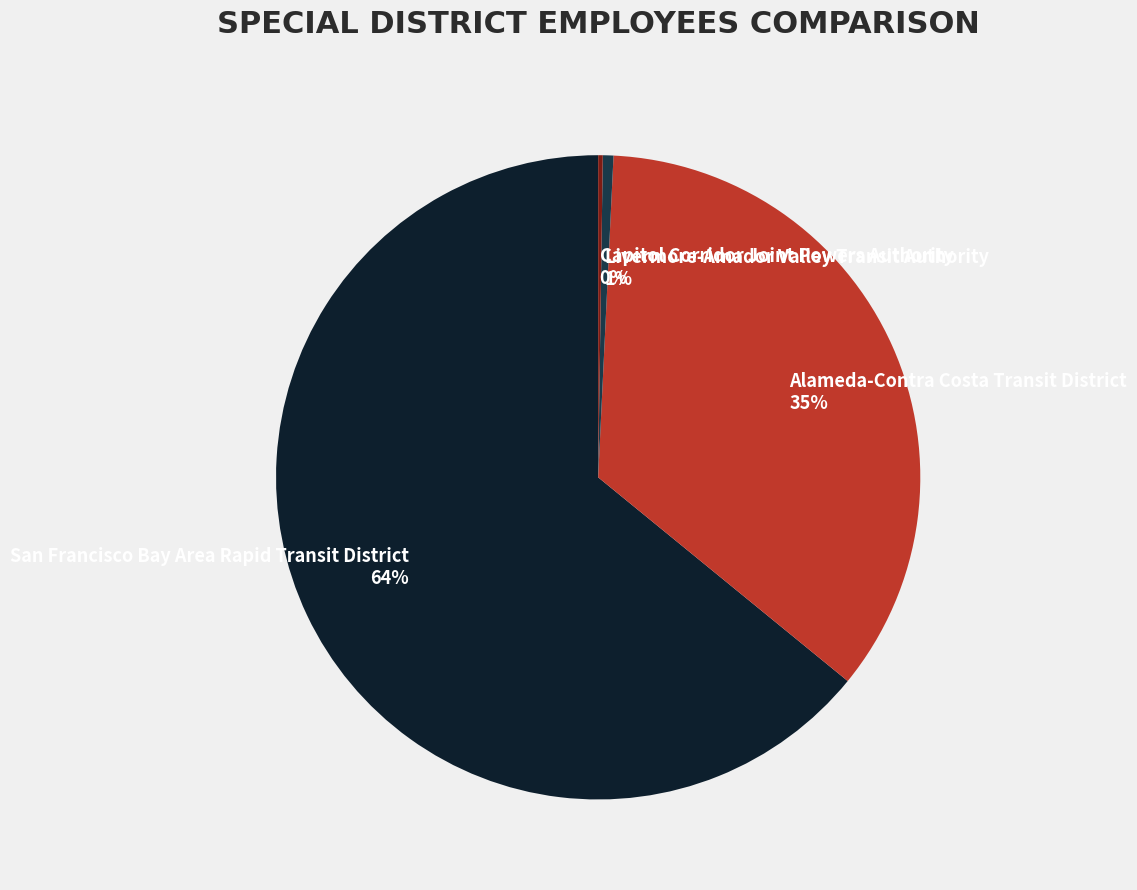

What percentage is the San Francisco Bay Area Rapid Transit District slice, to the nearest percent?

64%